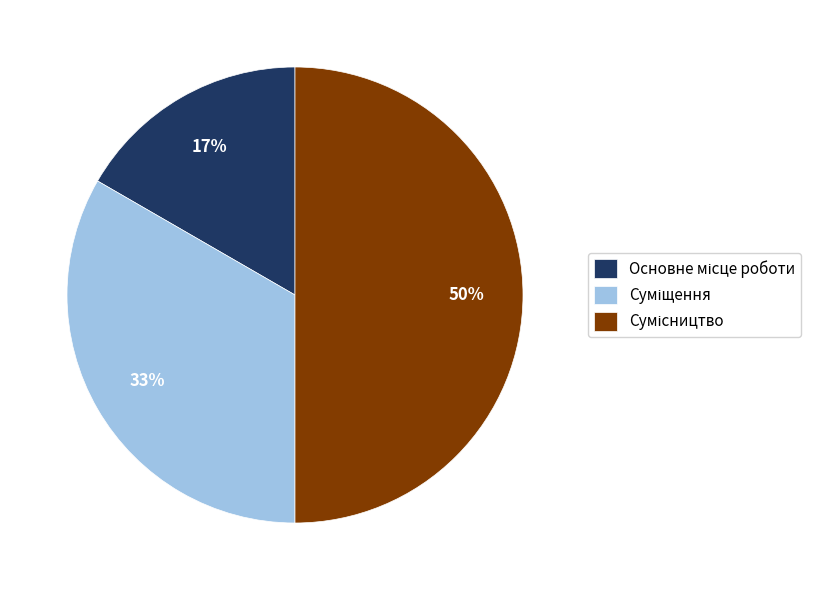

To the nearest percent, what is the difference between the largest and smallest slice percentages?

33%